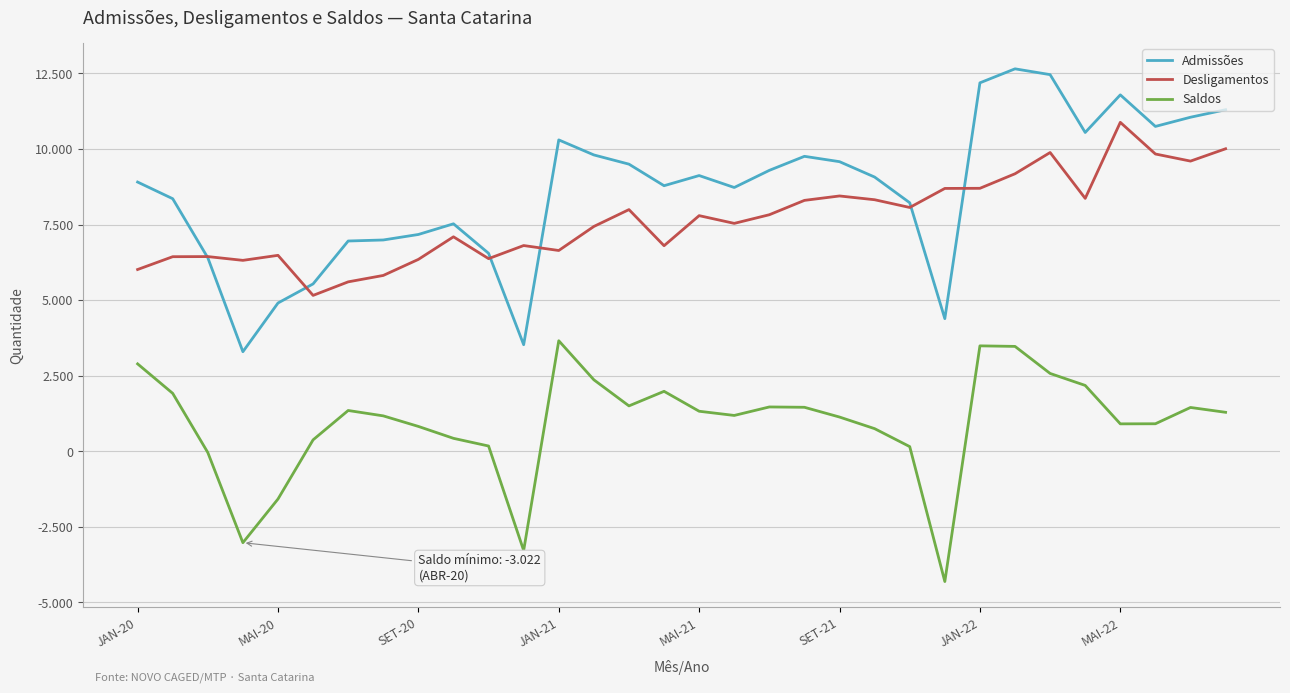

What are all the series names shown in the legend?

Admissões, Desligamentos, Saldos